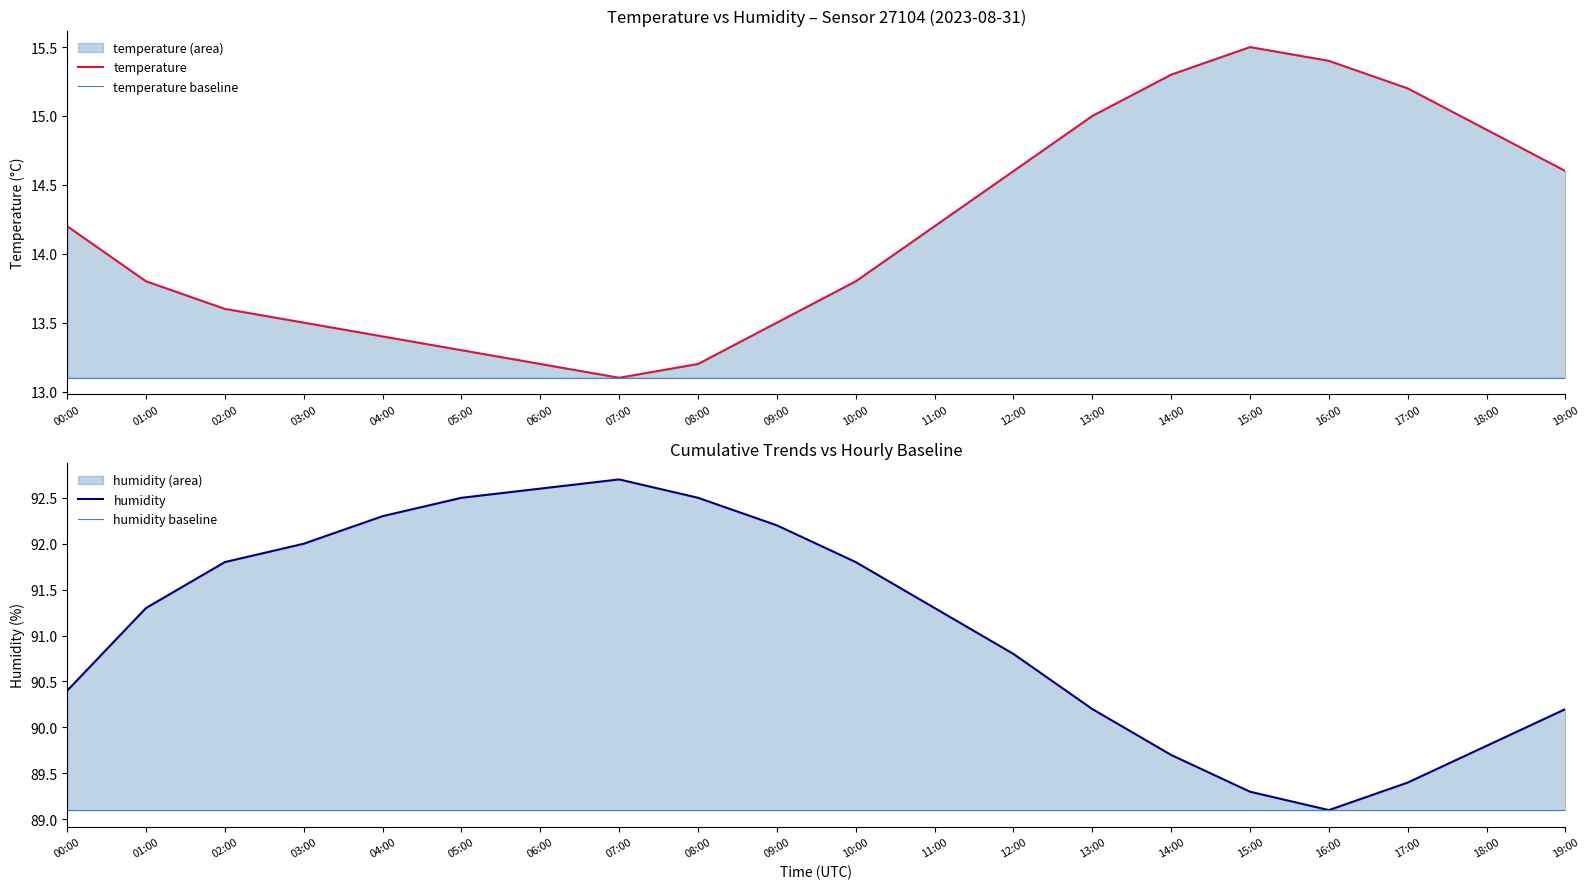

Reading left to right, what are all the values shown in this chart?

temperature: 14.2	13.8	13.6	13.5	13.4	13.3	13.2	13.1	13.2	13.5	13.8	14.2	14.6	15.0	15.3	15.5	15.4	15.2	14.9	14.6
temperature baseline: 13.1	13.1	13.1	13.1	13.1	13.1	13.1	13.1	13.1	13.1	13.1	13.1	13.1	13.1	13.1	13.1	13.1	13.1	13.1	13.1
humidity: 90.4	91.3	91.8	92.0	92.3	92.5	92.6	92.7	92.5	92.2	91.8	91.3	90.8	90.2	89.7	89.3	89.1	89.4	89.8	90.2
humidity baseline: 89.1	89.1	89.1	89.1	89.1	89.1	89.1	89.1	89.1	89.1	89.1	89.1	89.1	89.1	89.1	89.1	89.1	89.1	89.1	89.1